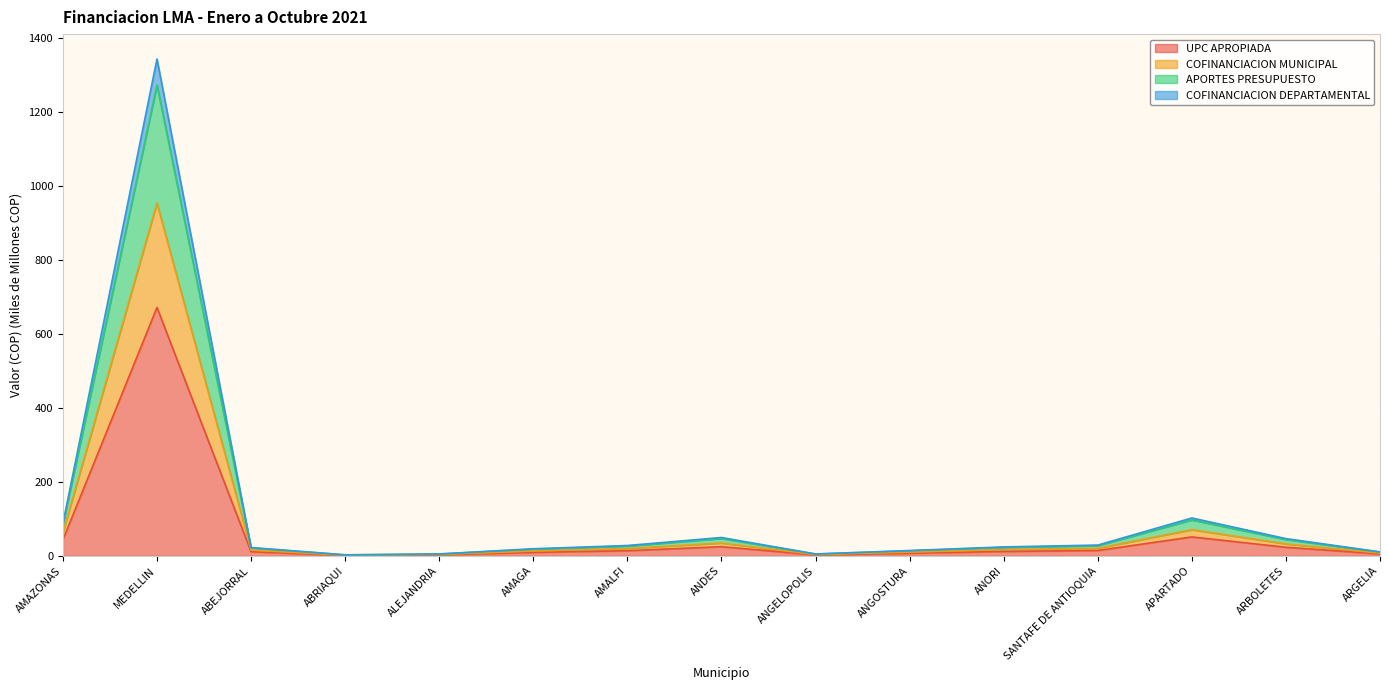

What are all the series names shown in the legend?

UPC APROPIADA, COFINANCIACION MUNICIPAL, APORTES PRESUPUESTO, COFINANCIACION DEPARTAMENTAL